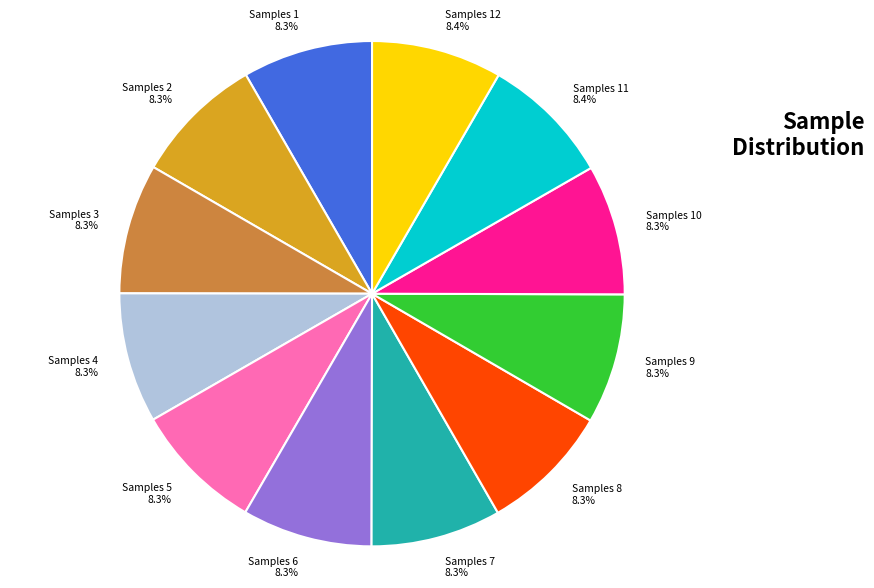

Is Samples 7 the majority of the pie?

No